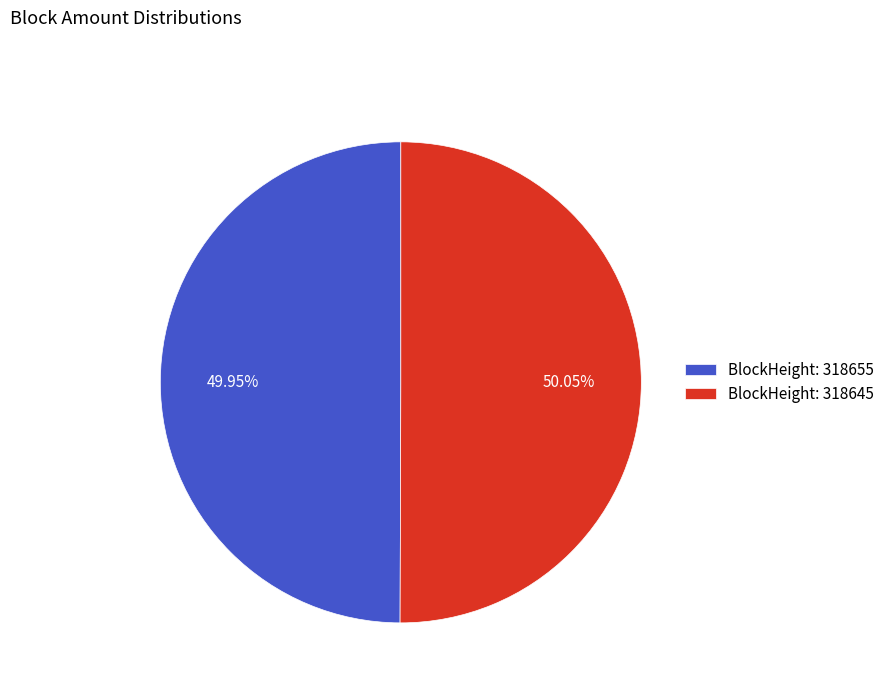

Combined, do BlockHeight: 318645 and BlockHeight: 318655 account for over 50%?

Yes